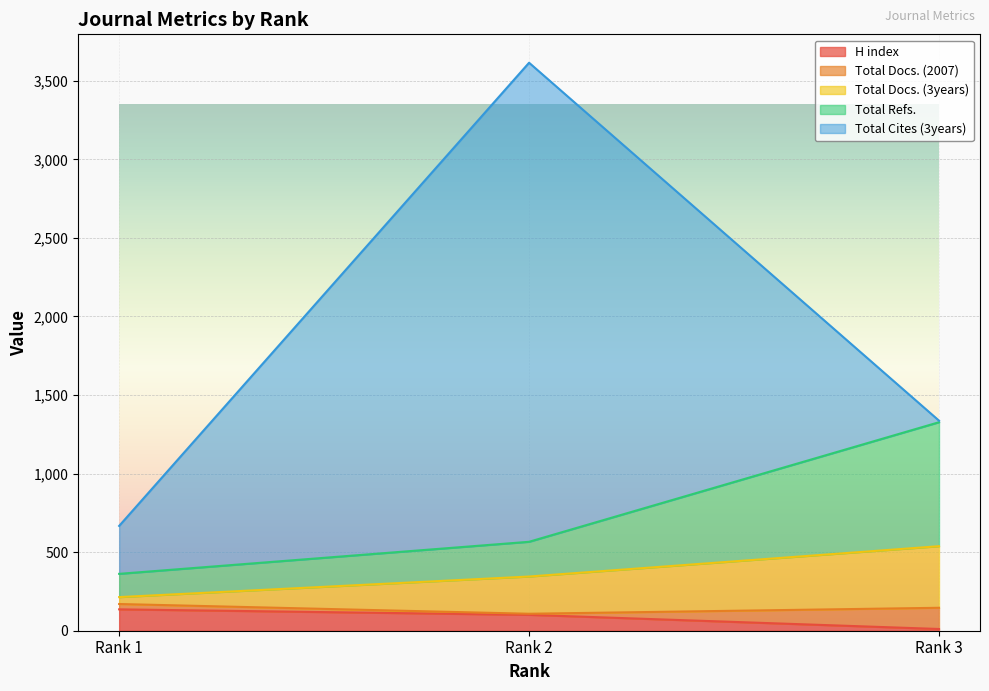

What is the value of the H index point at the 1st from the left?

136